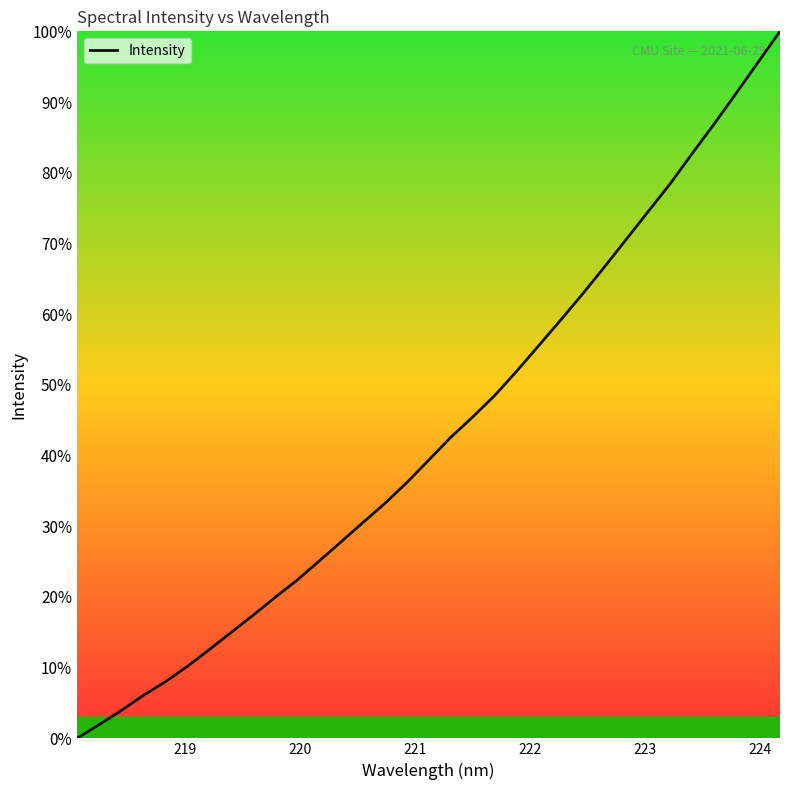

What is the difference between the maximum and minimum values?

100.0